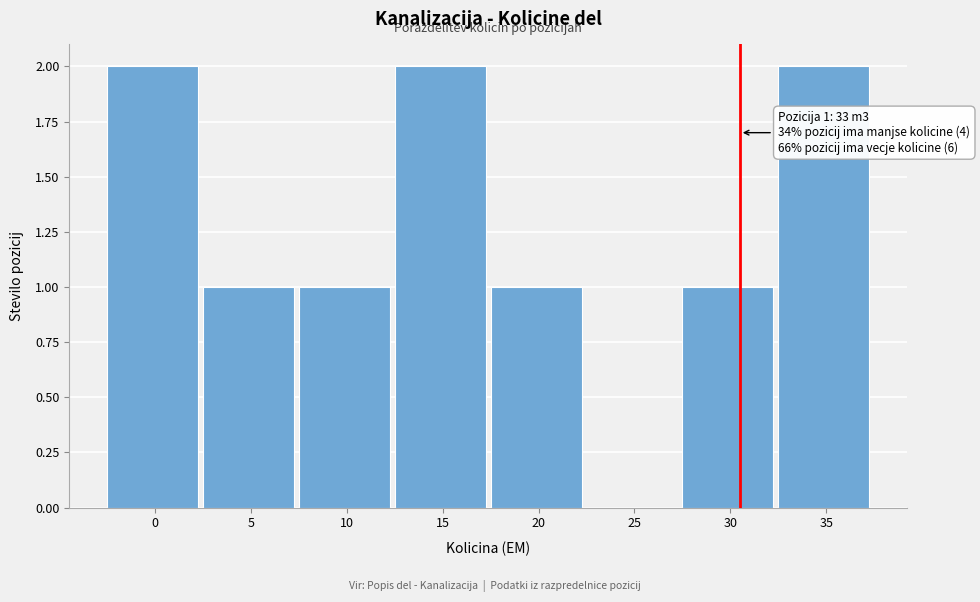

Reading right to left, transcribe all the data shown in this chart.

35=2	30=1	25=0	20=1	15=2	10=1	5=1	0=2